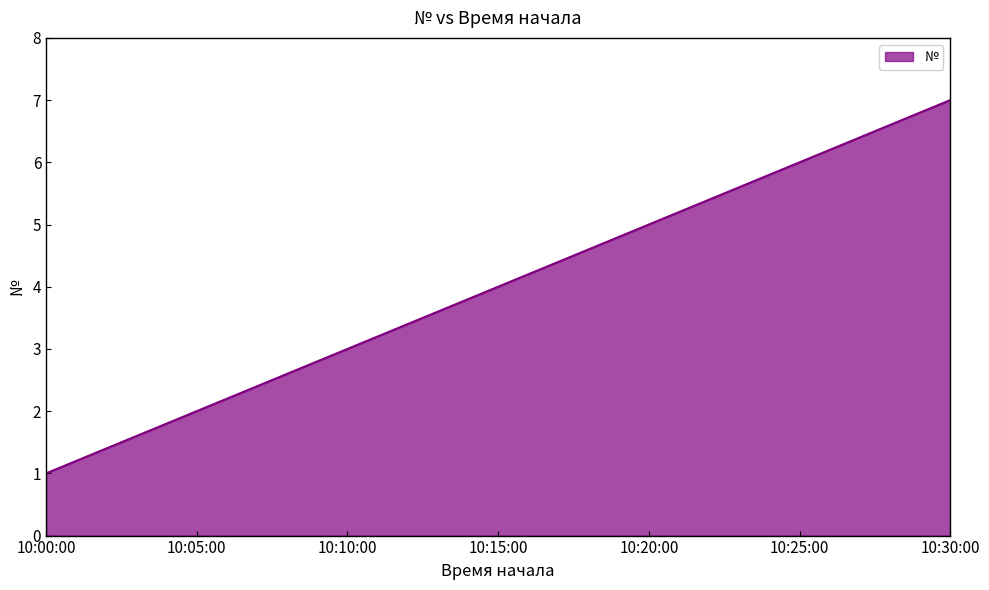

Which has a higher value, 10:20:00 or 10:15:00?

10:20:00